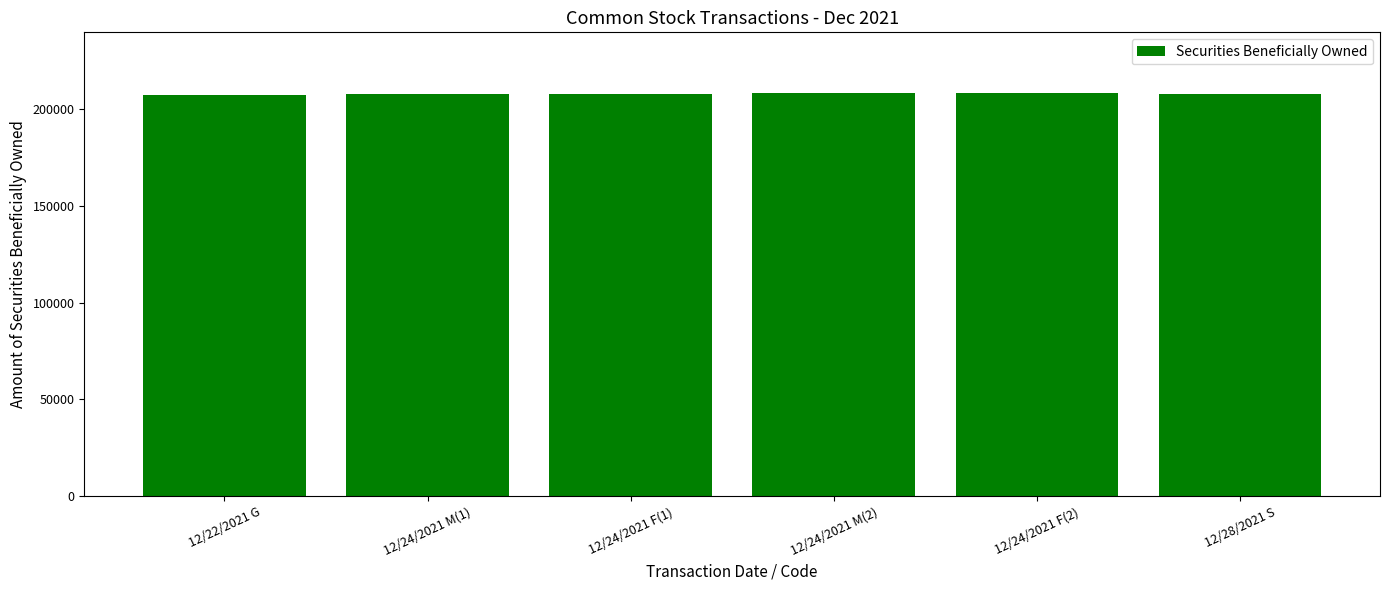

What is the average value?

207928